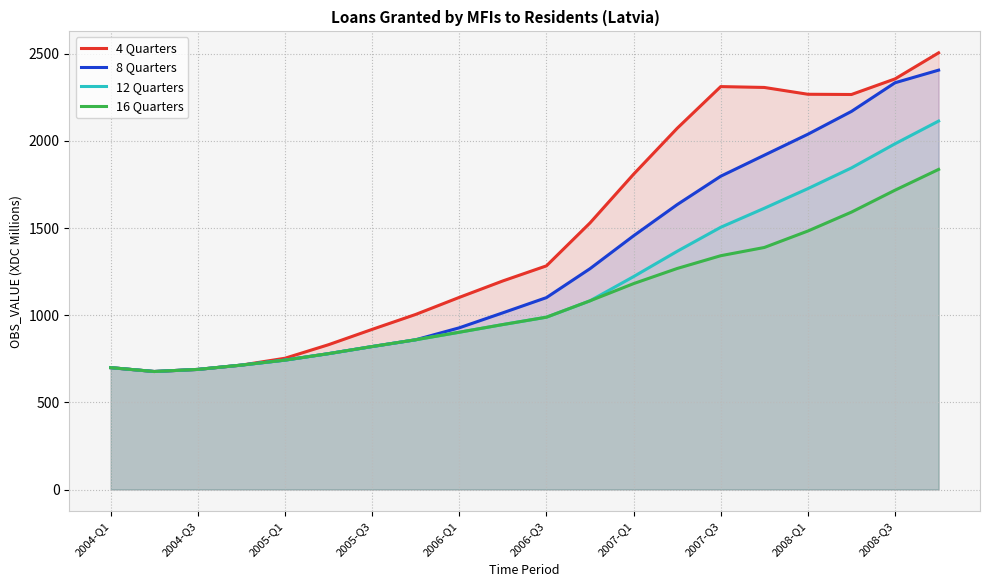

How many series are shown in this chart?

4